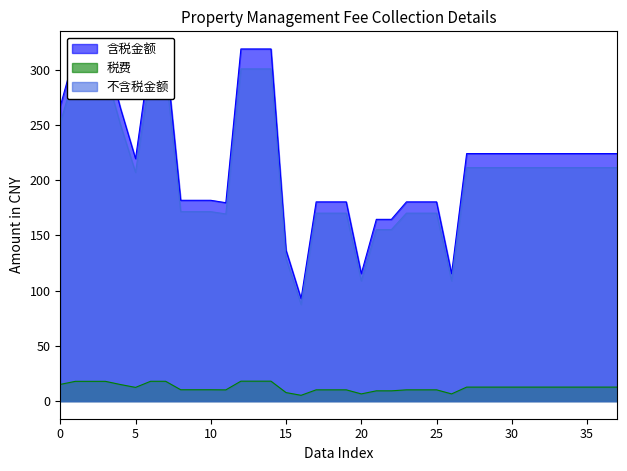

How many lines are shown in the chart?

3